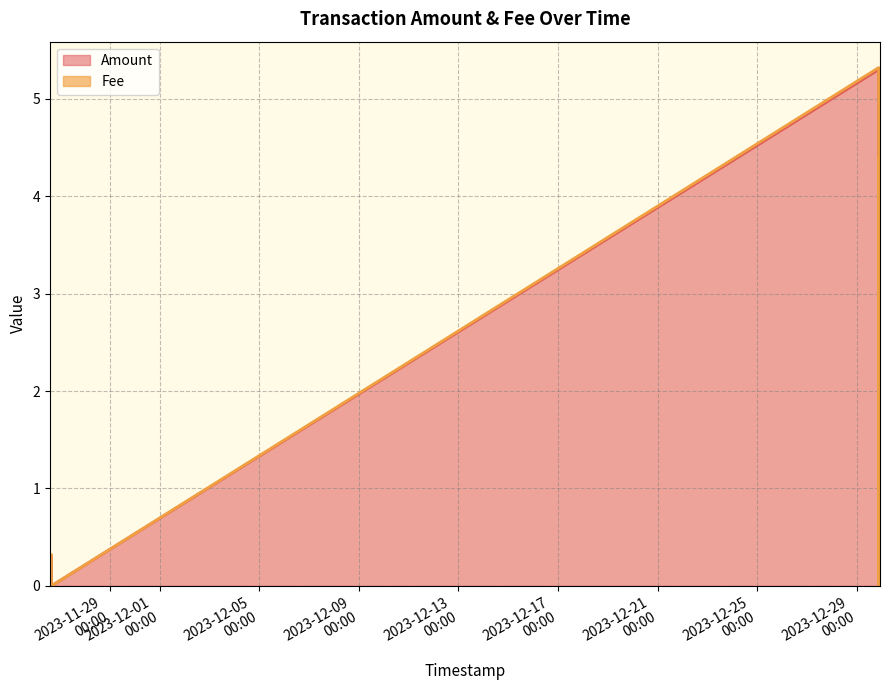

What are all the series names shown in the legend?

Amount, Fee